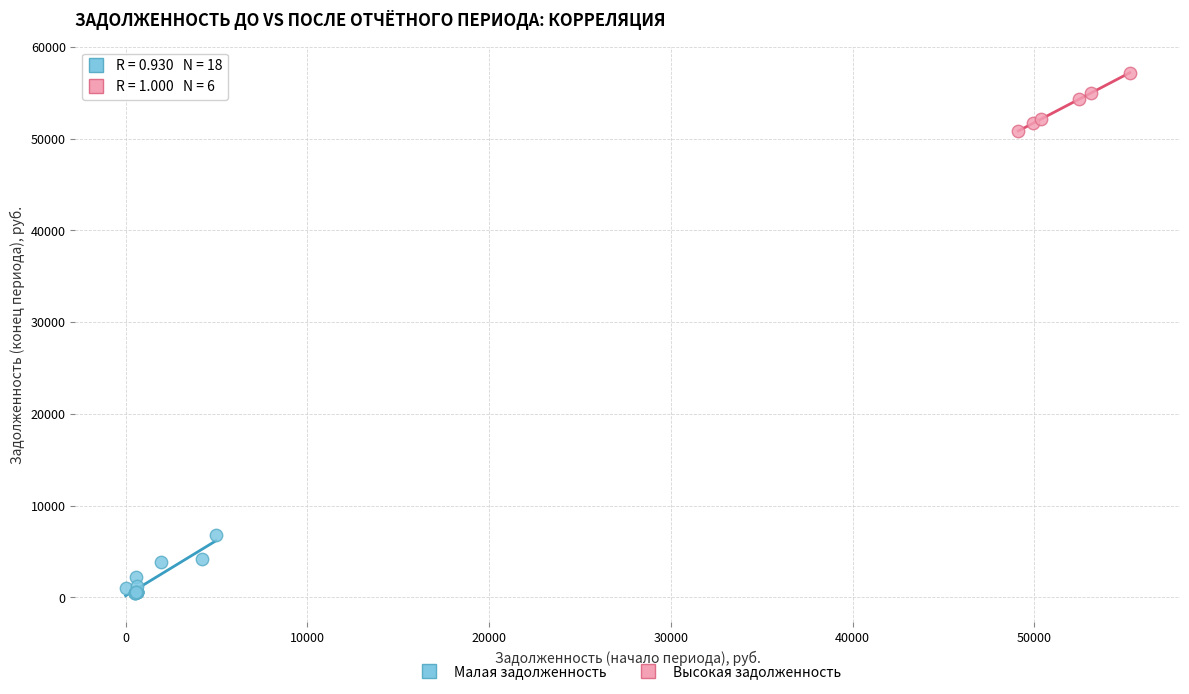

Which series reaches the maximum Y coordinate?

Высокая задолженность